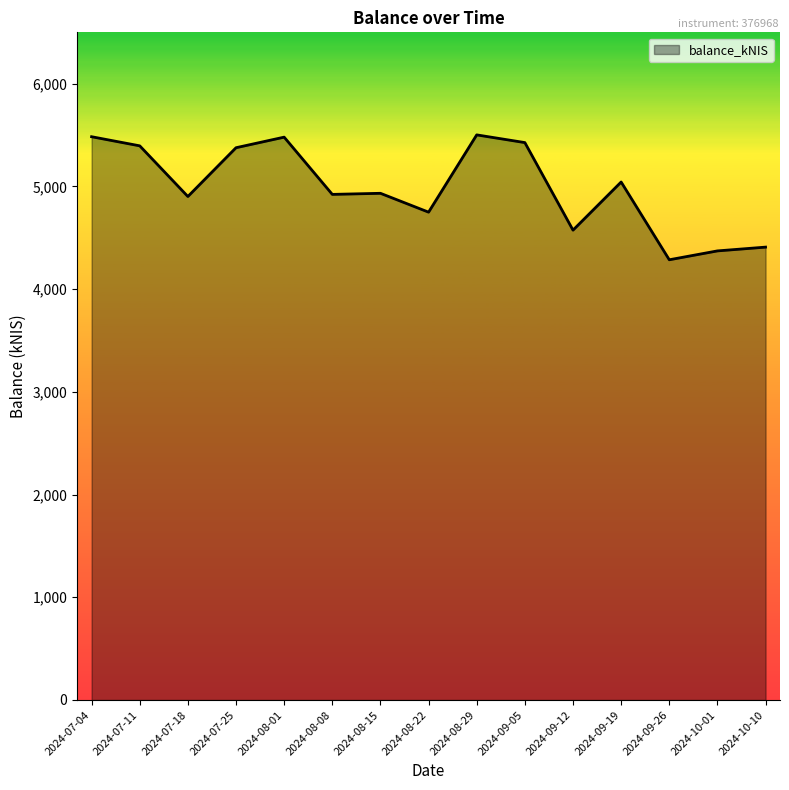

What is the difference between the maximum and minimum values?

1215.9